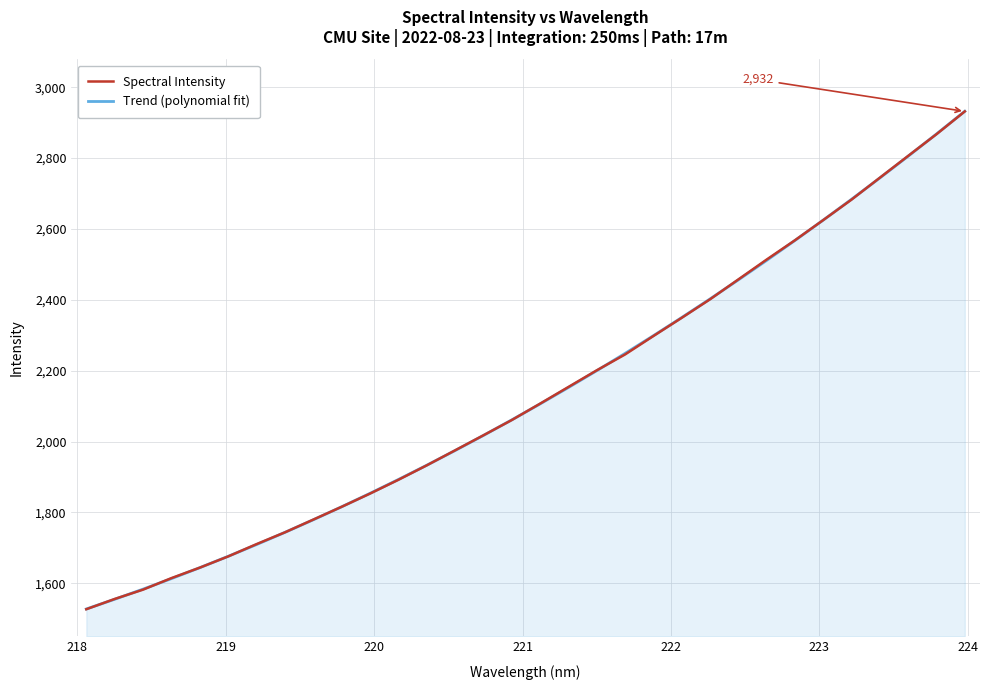

Reading left to right, extract all data points from this chart.

Spectral Intensity: 1526.7	1555.6	1581.9	1614.5	1644.0	1675.7	1710.4	1743.6	1779.6	1815.7	1852.9	1891.8	1932.6	1974.9	2017.5	2060.5	2106.8	2153.8	2200.8	2245.6	2297.7	2349.0	2401.3	2457.4	2513.5	2568.0	2625.1	2682.9	2744.6	2806.2	2867.4	2931.6
Trend (polynomial fit): 1527.4	1554.8	1583.4	1613.1	1644.0	1676.0	1709.2	1743.6	1779.1	1815.8	1853.7	1892.7	1933.0	1974.4	2017.1	2061.0	2106.1	2152.3	2199.9	2248.6	2298.7	2349.9	2402.4	2456.2	2511.2	2567.5	2625.0	2683.9	2744.0	2805.4	2868.1	2932.1